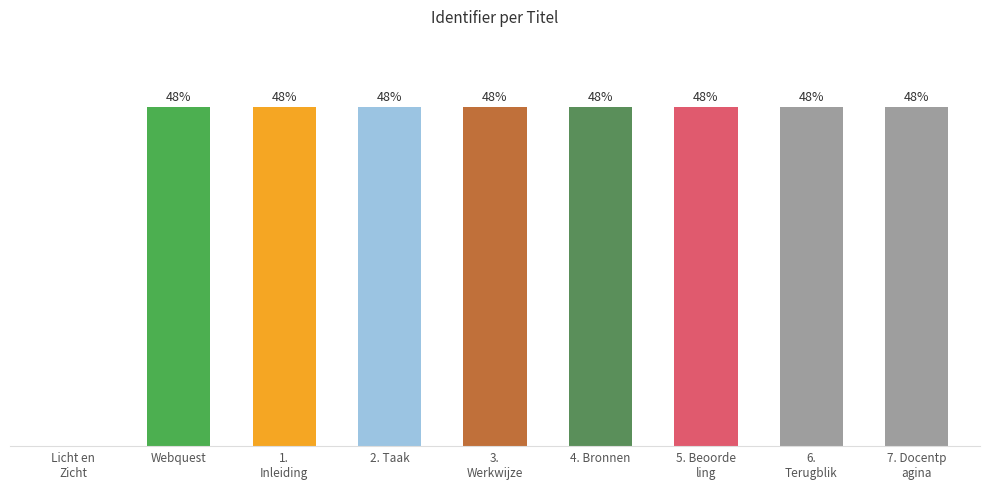

Does the chart contain stacked bars?

No